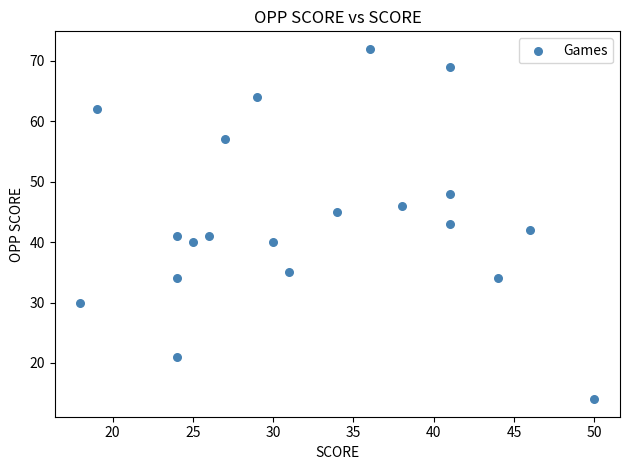

What is the range of X values (max minus min)?

32